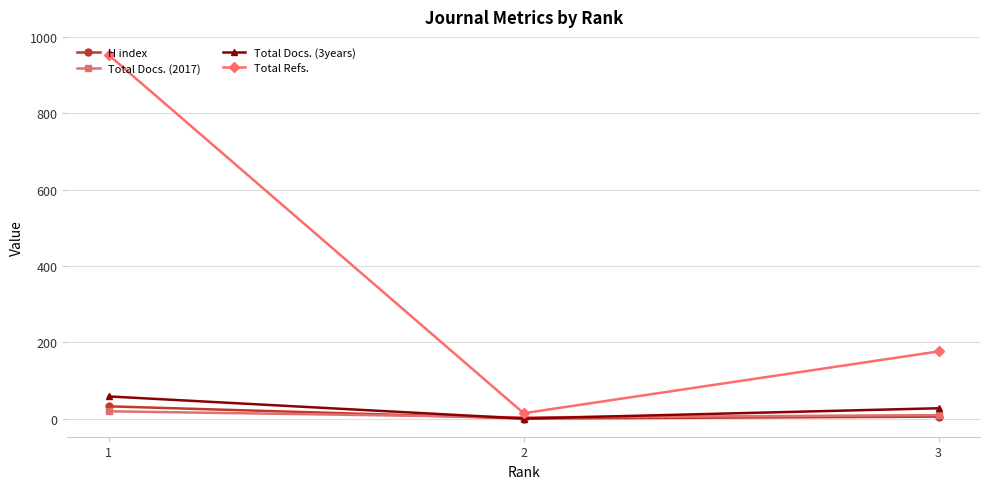

Which series has the largest total across all categories?

Total Refs.